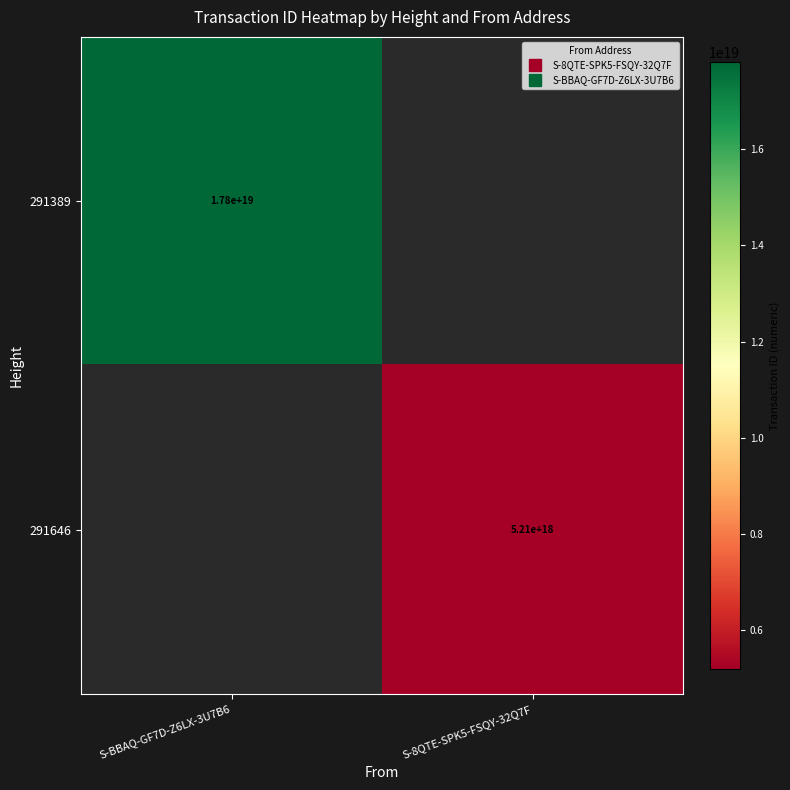

Is the value of 291389 at S-BBAQ-GF7D-Z6LX-3U7B6 greater than the value of 291646 at S-BBAQ-GF7D-Z6LX-3U7B6?

No